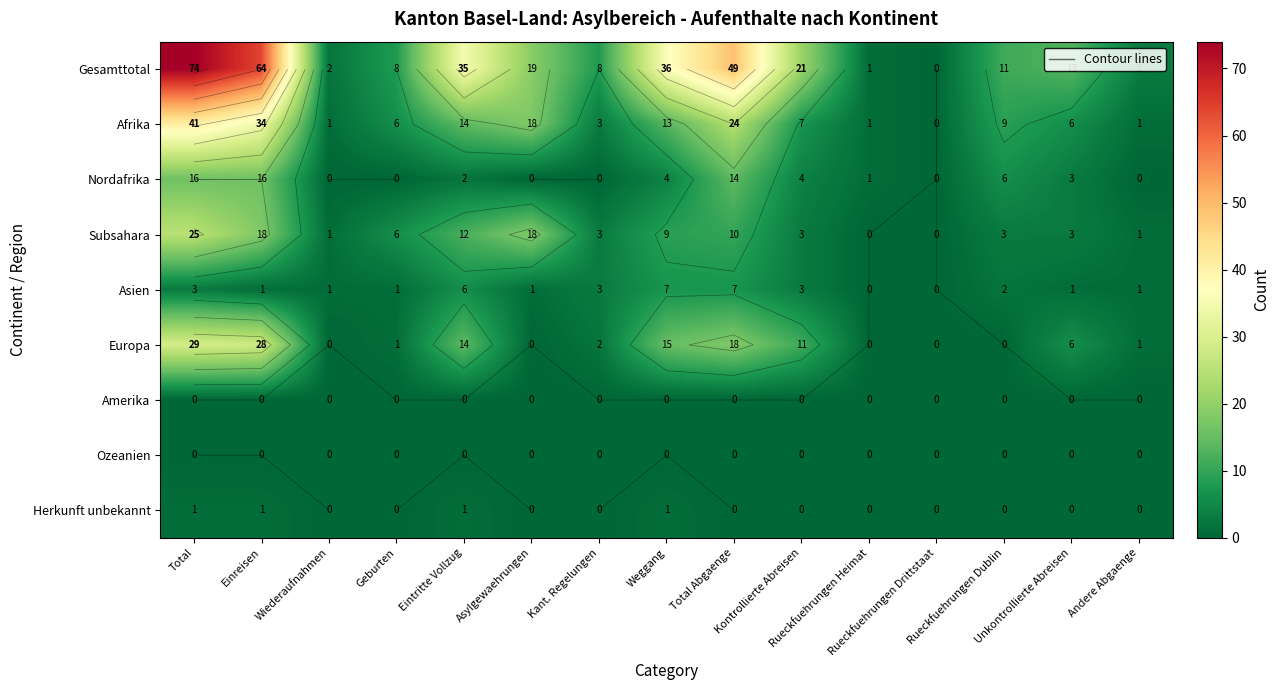

Between Wiederaufnahmen and Eintritte Vollzug, which series saw the biggest shift?

Gesamttotal